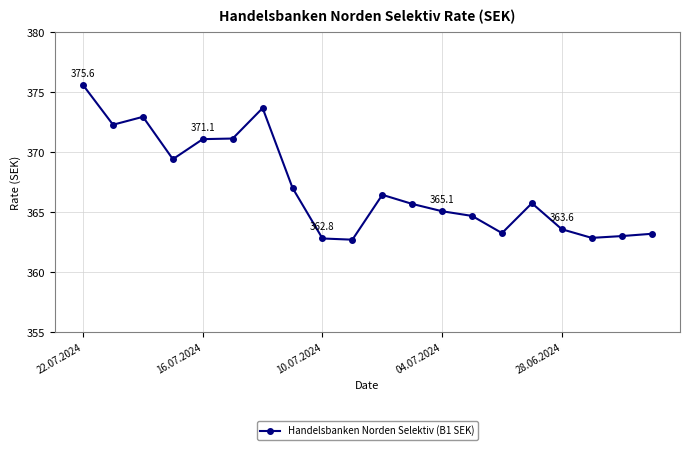

What is the difference between the second highest and second lowest values?

10.9